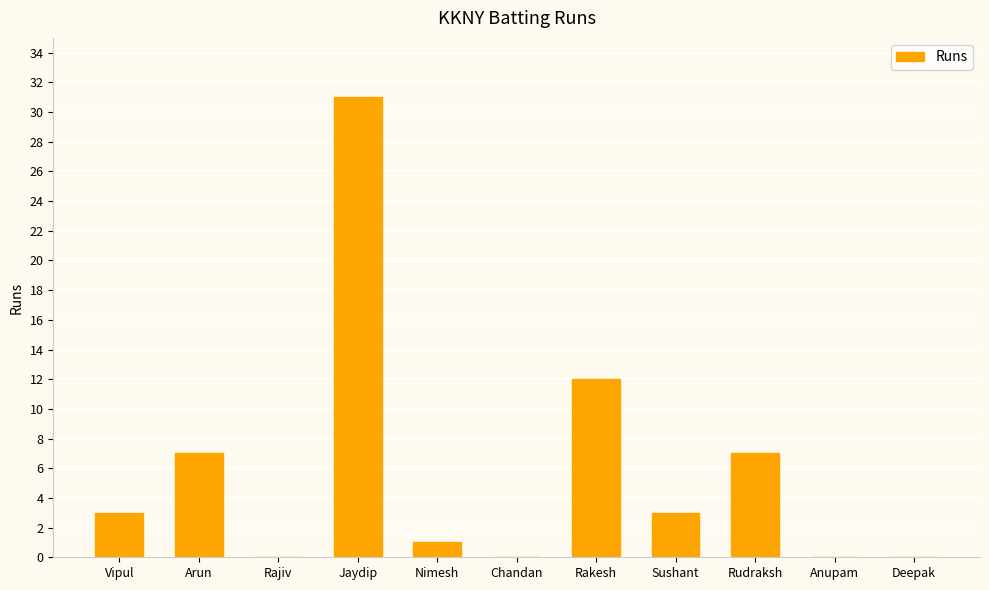

Reading left to right, extract all data points from this chart.

3	7	0	31	1	0	12	3	7	0	0